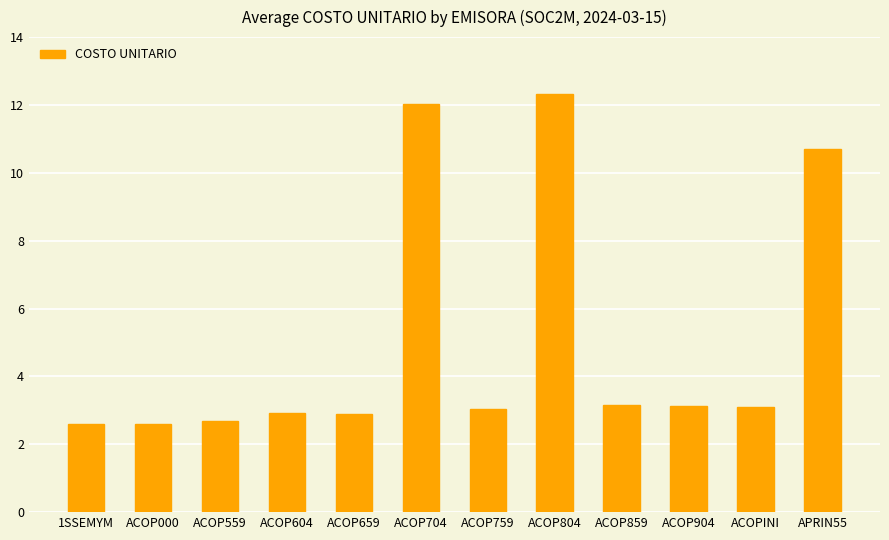

Does the chart contain any negative values?

No